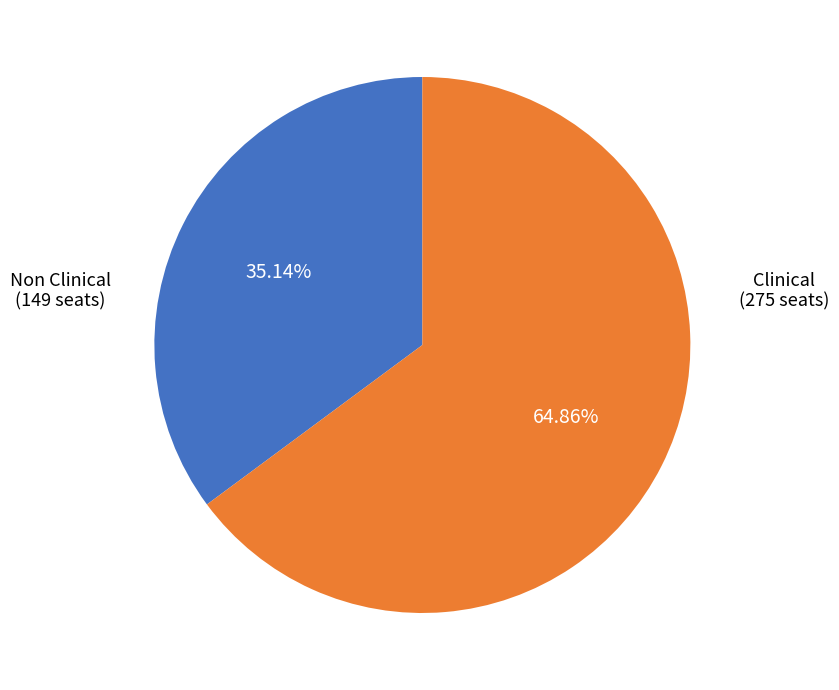

Does any single category account for the majority?

Yes